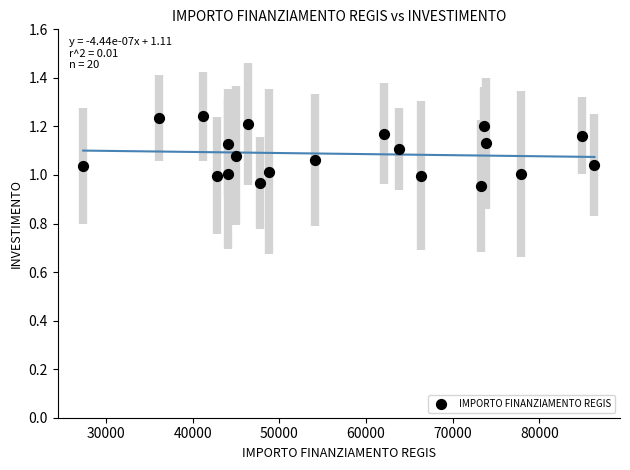

What is the range of X values (max minus min)?

59028.1